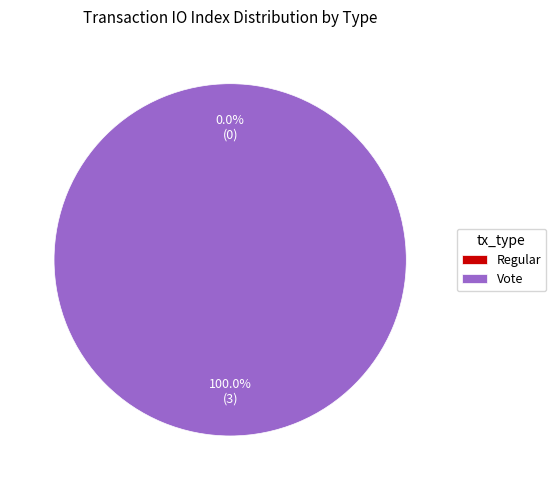

Does Regular account for over 50% of the chart?

No